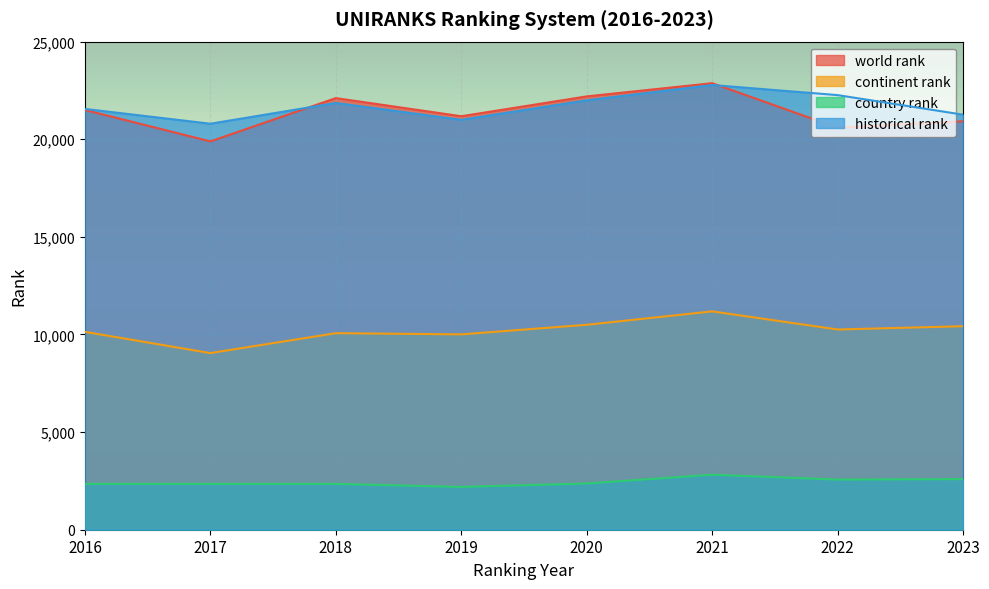

At which category is the sum across all series the highest?

2021